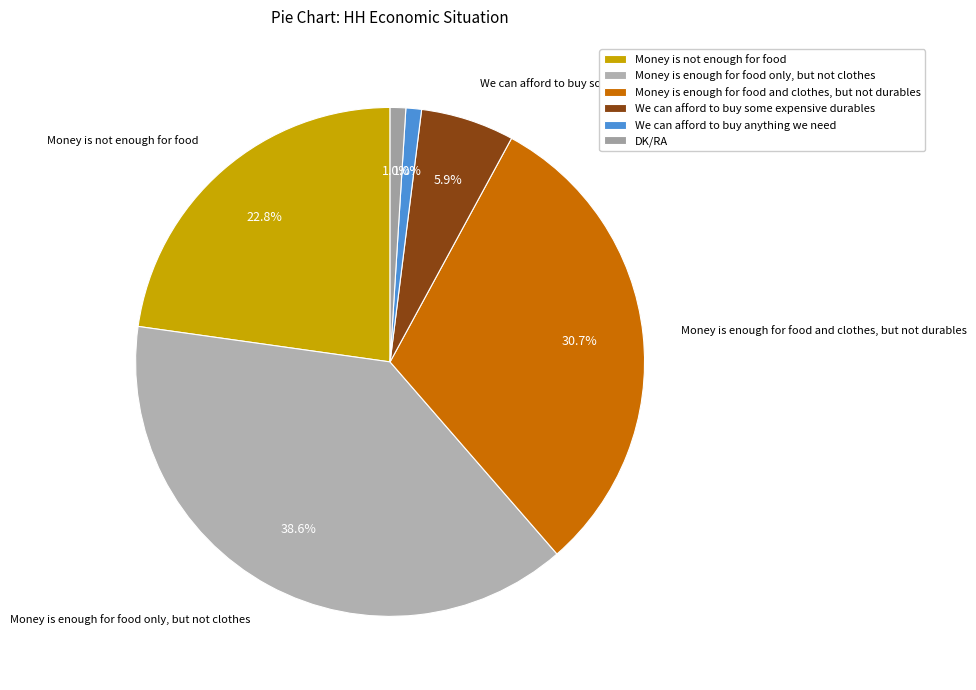

What is the total percentage of We can afford to buy some expensive durables and DK/RA?

6.9%